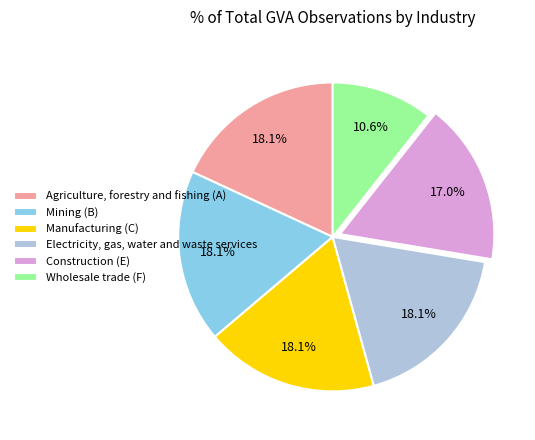

How many segments does this pie chart have?

6